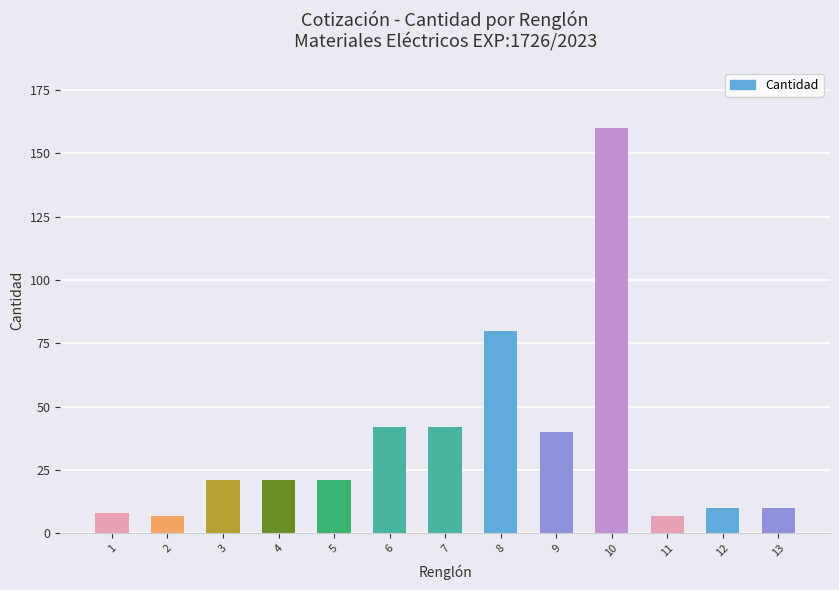

What is the value of the 5th bar from the left?

21